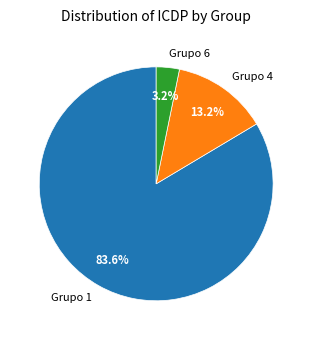

Between Grupo 1 and Grupo 6, which is larger?

Grupo 1